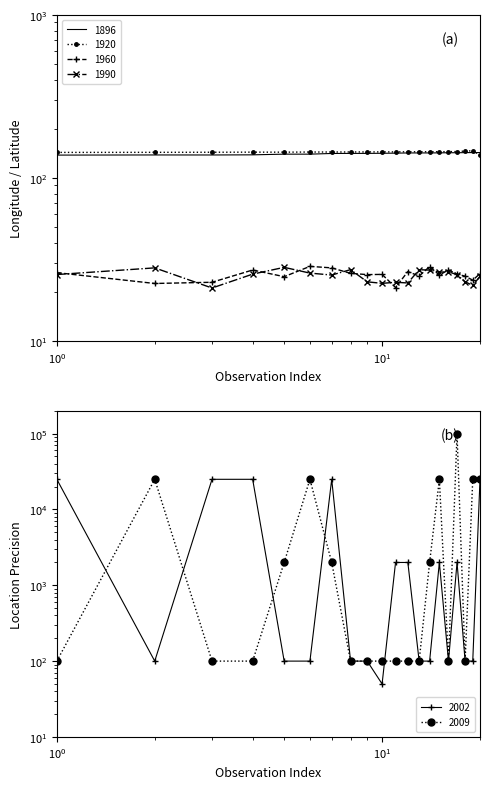

Reading left to right, what are all the values shown in this chart?

1896: 138.1	138.4	138.3	138.6	139.9	139.9	141.3	141.4	141.5	141.7	141.9	142.3	142.4	142.4	142.5	142.8	142.8	143.0	143.1	143.1
1920: 143.4	143.6	143.8	143.9	143.9	144.2	144.2	144.3	144.4	144.5	144.5	144.7	144.8	144.8	144.8	145.1	145.1	146.2	146.6	138.2
1960: 26.2	22.5	22.9	27.2	24.8	28.7	28.1	26.0	25.5	25.6	21.3	26.7	25.0	28.6	25.4	27.3	25.7	25.0	23.6	25.9
1990: 25.6	28.1	21.1	25.7	28.3	26.1	25.4	27.4	23.1	22.6	22.9	22.7	27.4	27.2	26.4	26.6	25.5	23.1	21.9	24.9
2002: 25000.0	100.0	25000.0	25000.0	100.0	100.0	25000.0	100.0	100.0	50.0	2000.0	2000.0	100.0	100.0	2000.0	100.0	2000.0	100.0	100.0	25000.0
2009: 100.0	25000.0	100.0	100.0	2000.0	25000.0	2000.0	100.0	100.0	100.0	100.0	100.0	100.0	2000.0	25000.0	100.0	100000.0	100.0	25000.0	25000.0